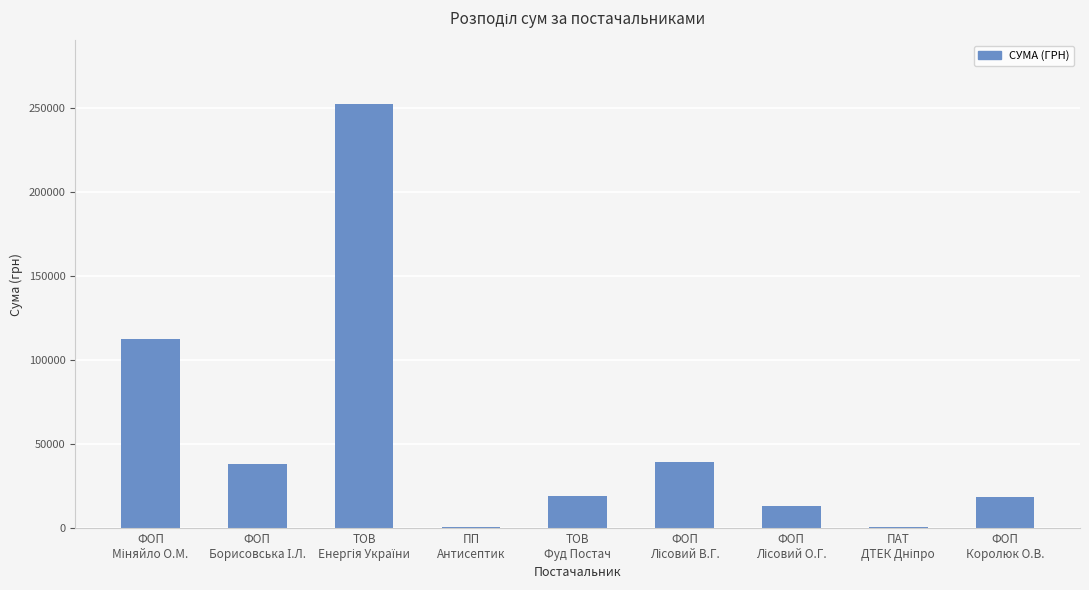

What is the sum of all values?

492165.1